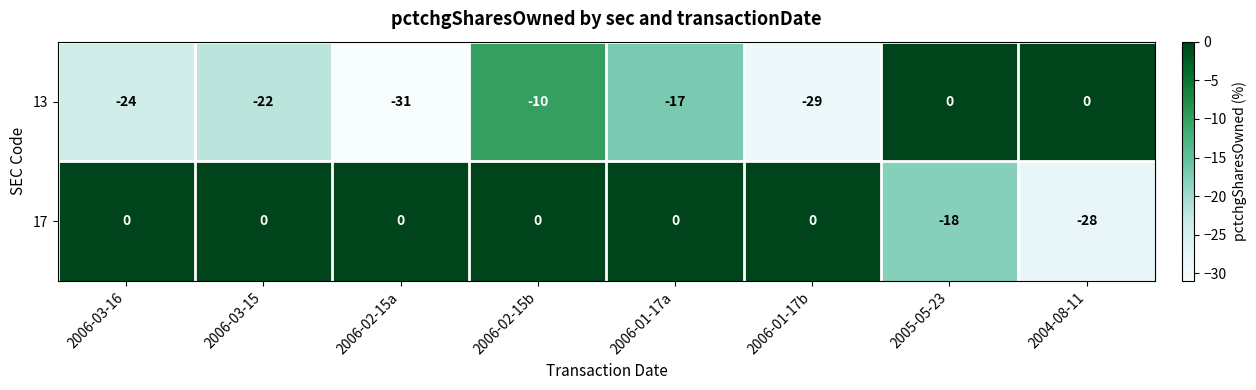

Is it true that 13 equals -27 at 2006-01-17a?

False